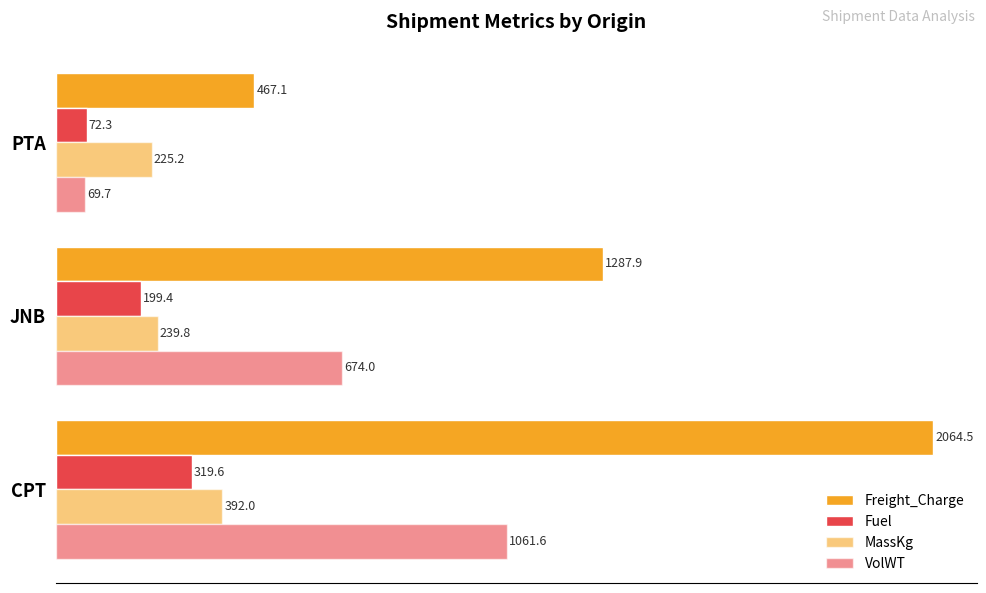

Reading left to right, transcribe all the data shown in this chart.

Freight_Charge: 2064.5	1287.9	467.1
Fuel: 319.6	199.4	72.3
MassKg: 392.0	239.8	225.2
VolWT: 1061.6	674.0	69.7